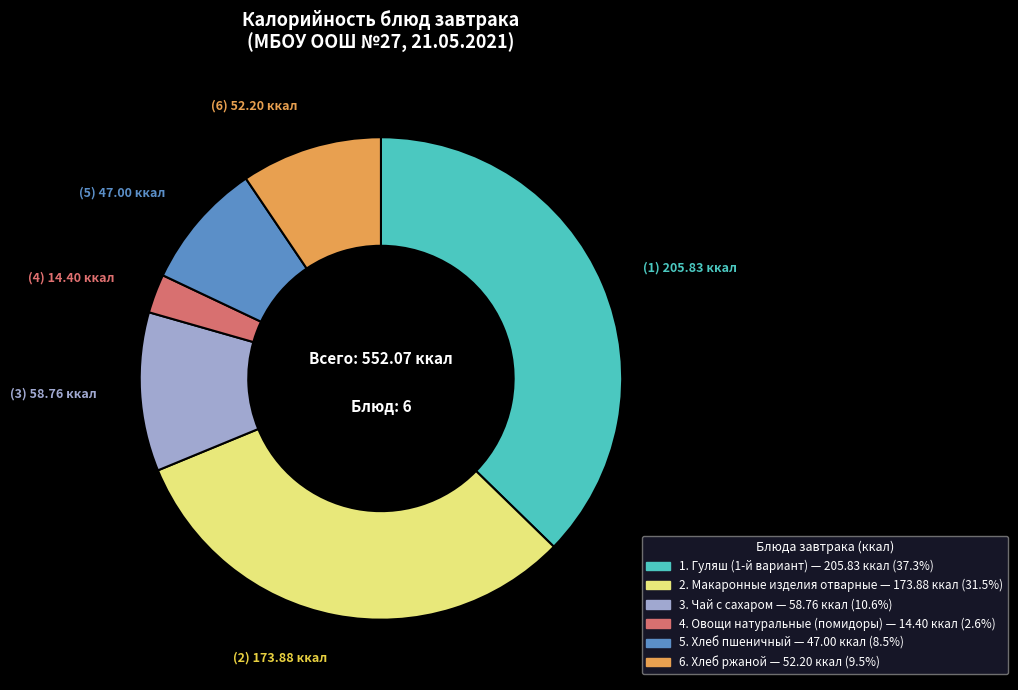

Does any single category account for the majority?

No